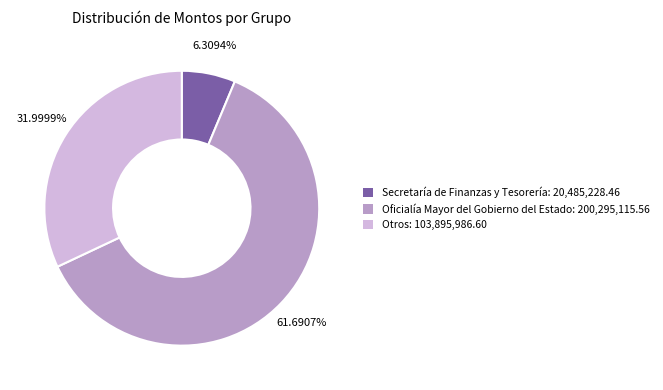

Rank the categories by value from highest to lowest.

Oficialía Mayor del Gobierno del Estado: 200,295,115.56, Otros: 103,895,986.60, Secretaría de Finanzas y Tesorería: 20,485,228.46